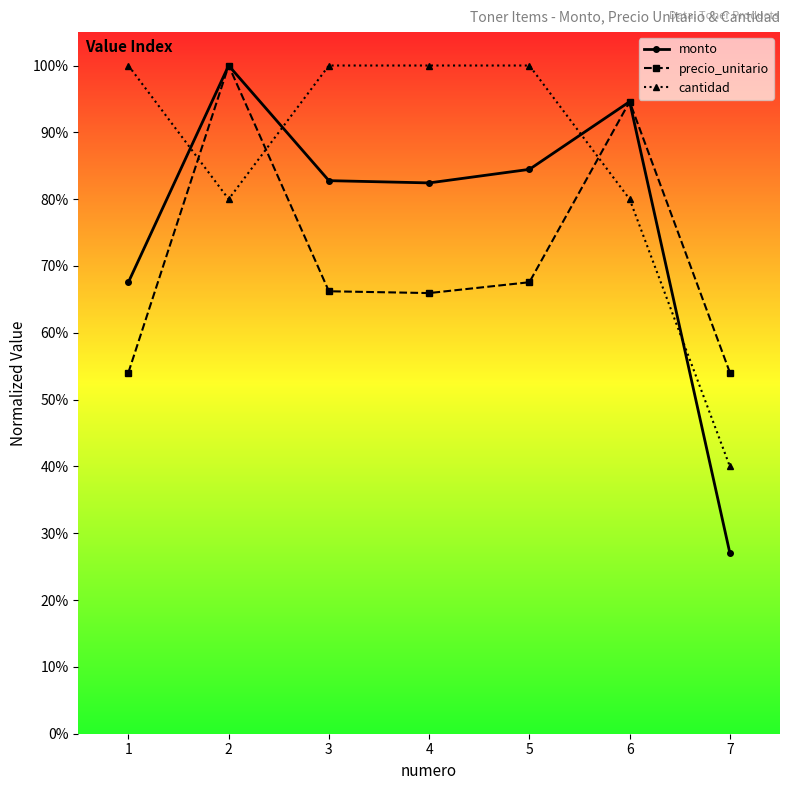

True or false: cantidad has more than 1 points higher than both neighbors.

False